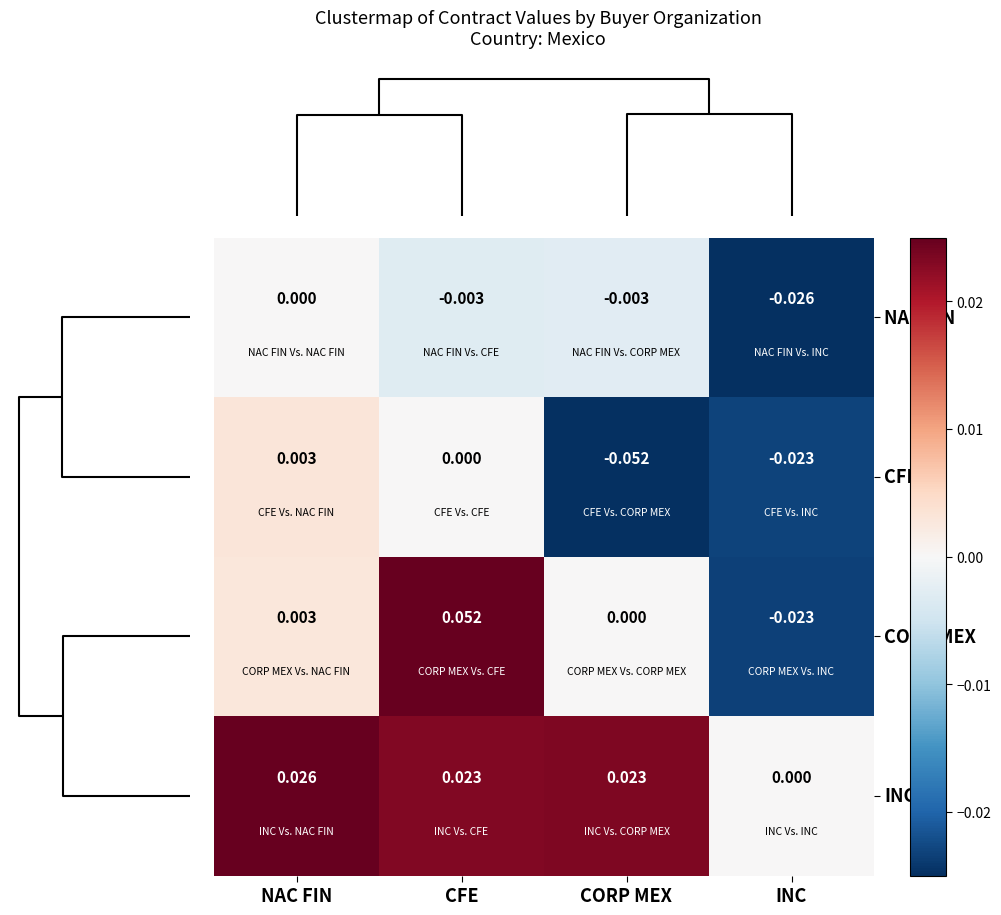

At which category is the sum across all series the highest?

CFE